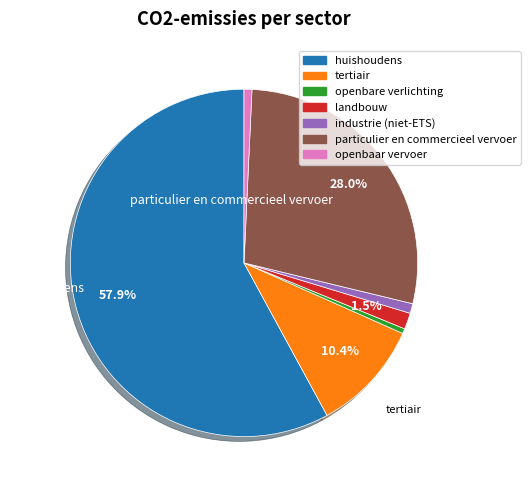

What is the largest slice in the pie chart?

huishoudens